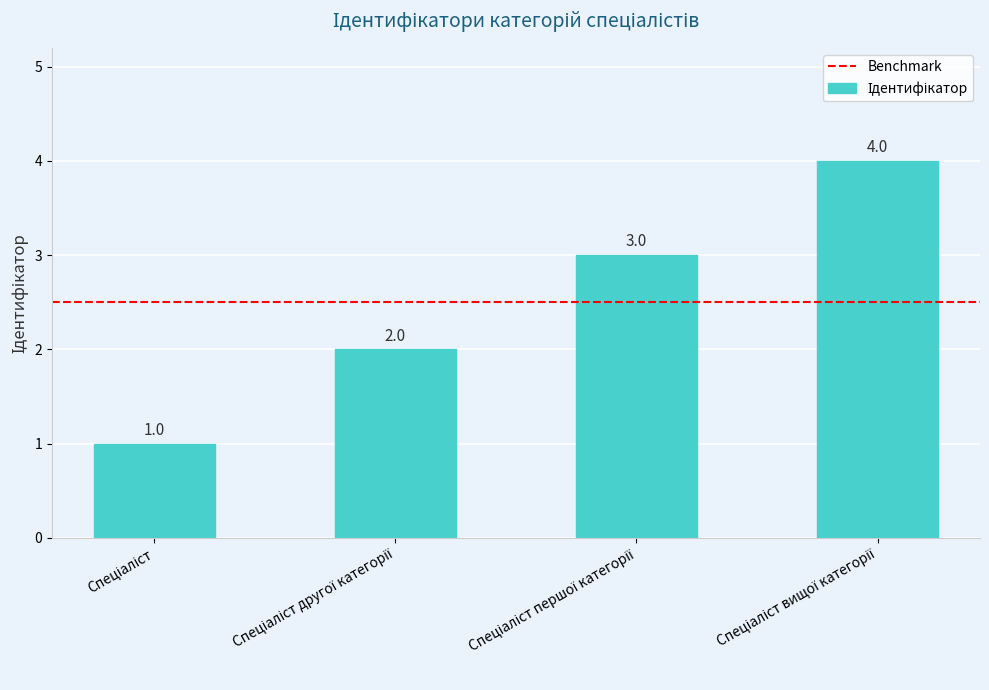

Count the values in the range 2 to 4.

3